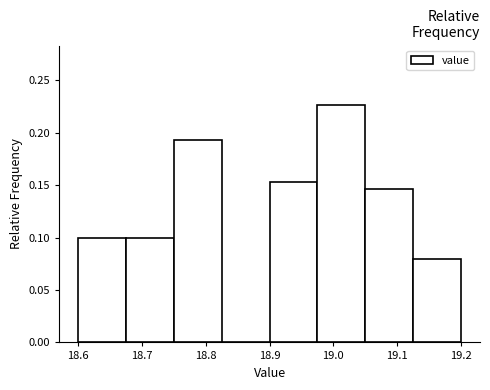

How tall is the bar that spans 18.675 to 18.750 on the x-axis? Neither the bar edges nor the heights are printed on the chart, so give them approximately, as read against the axes.

0.100